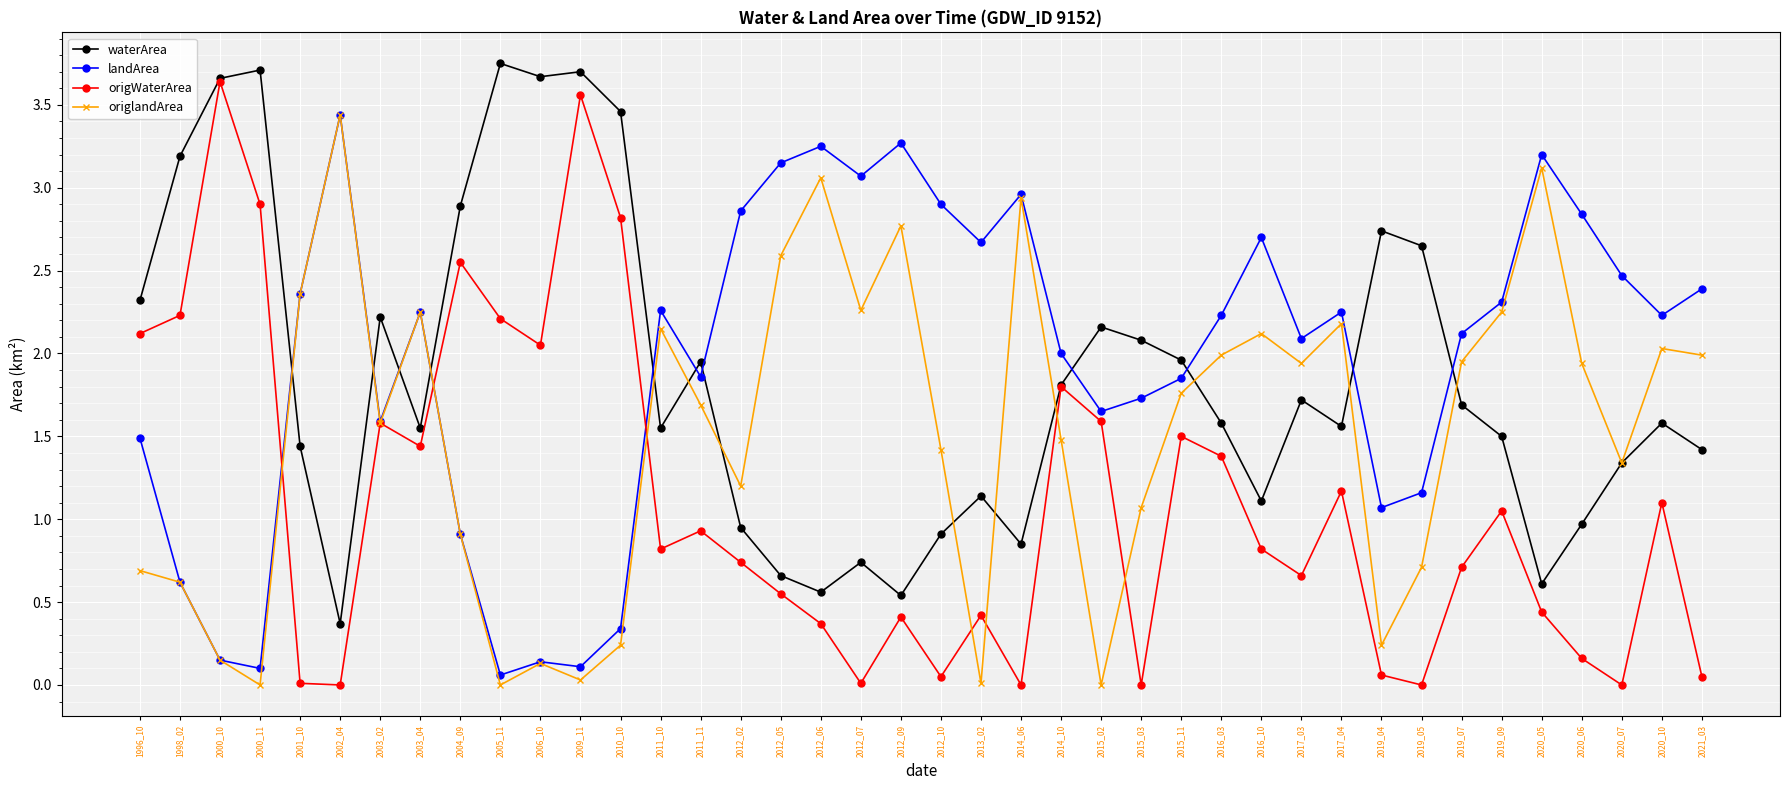

What are all the series names shown in the legend?

waterArea, landArea, origWaterArea, origlandArea